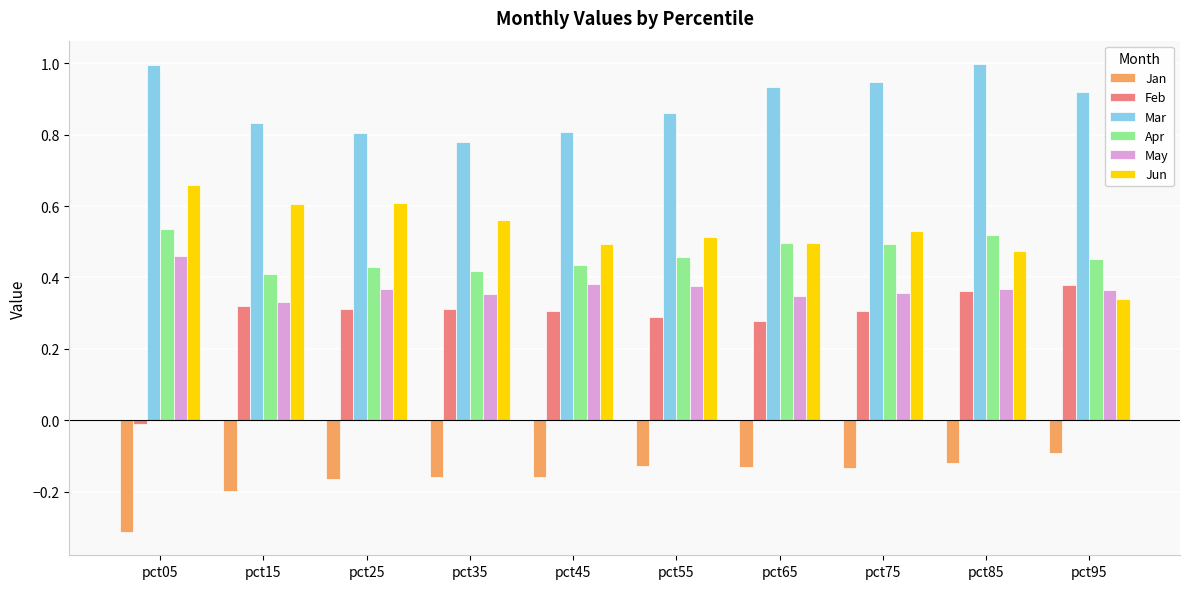

What is the sum of all Feb values?

2.9